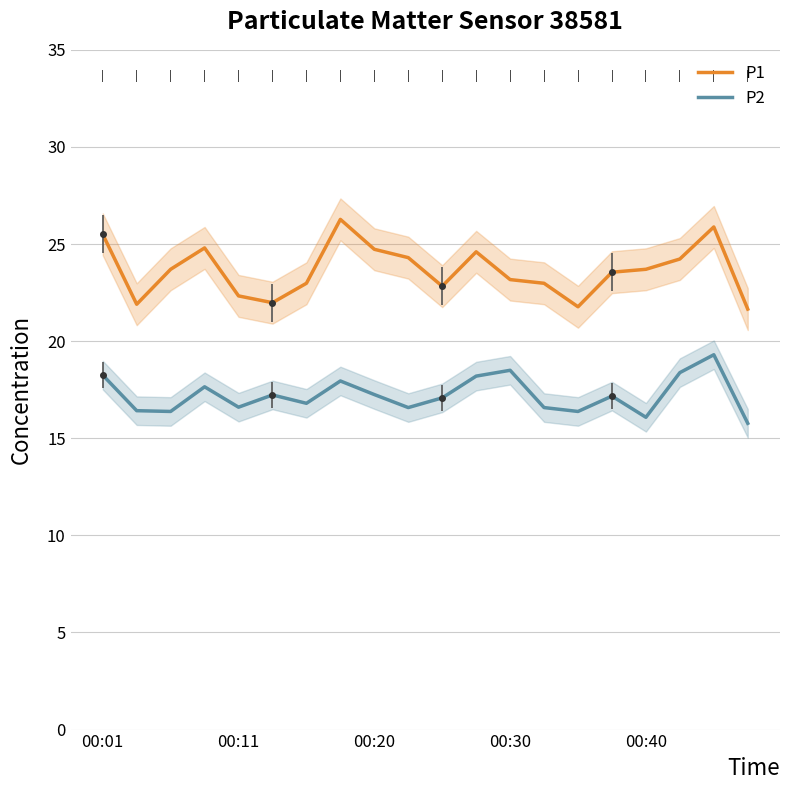

Which series has the largest total across all categories?

P1